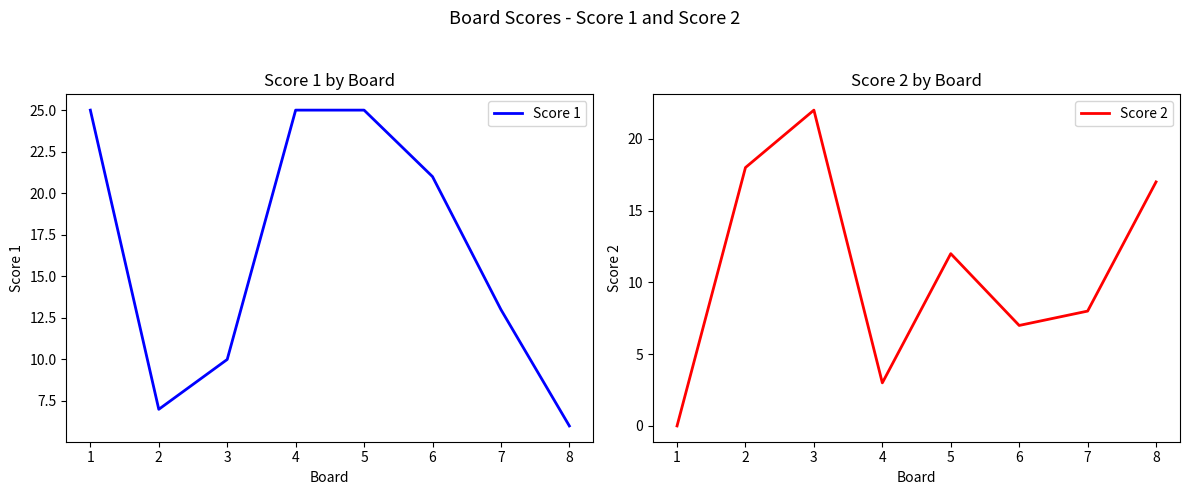

Which series has the largest total across all categories?

Score 1